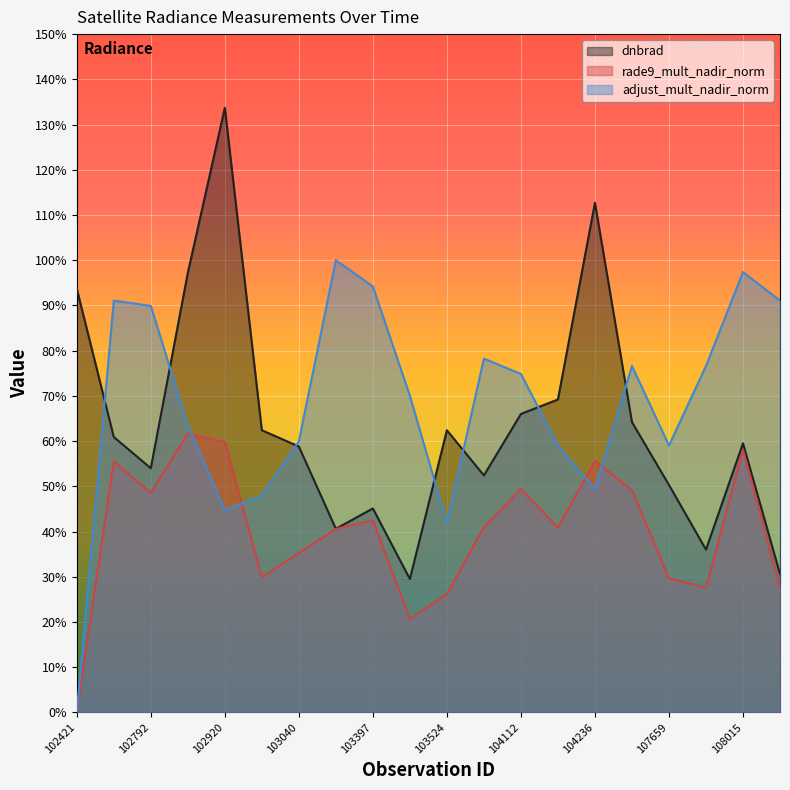

What is the difference between the maximum and minimum values in the dnbrad series?

1.0